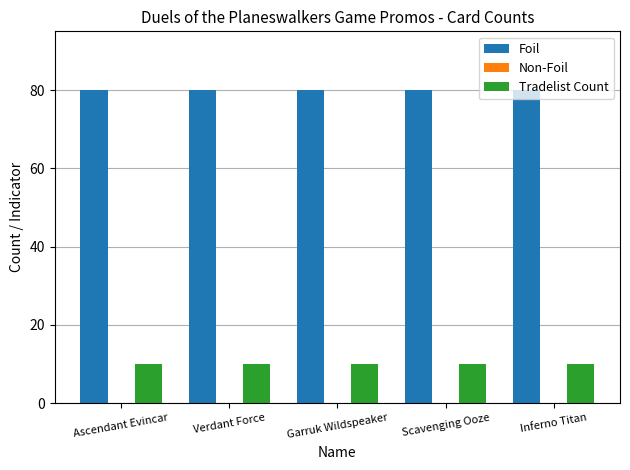

What is the spread (max minus min) of values at Ascendant Evincar?

70